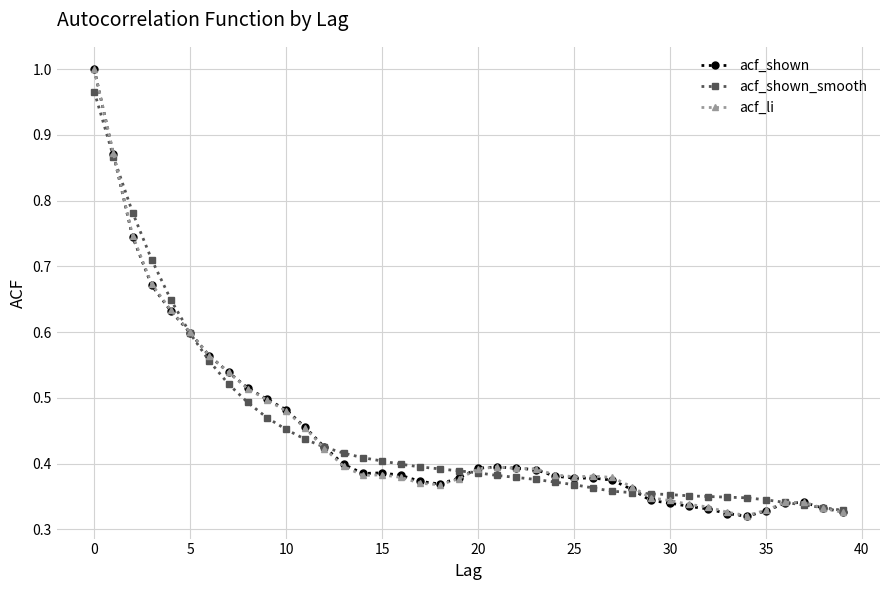

What are all the series names shown in the legend?

acf_shown, acf_shown_smooth, acf_li